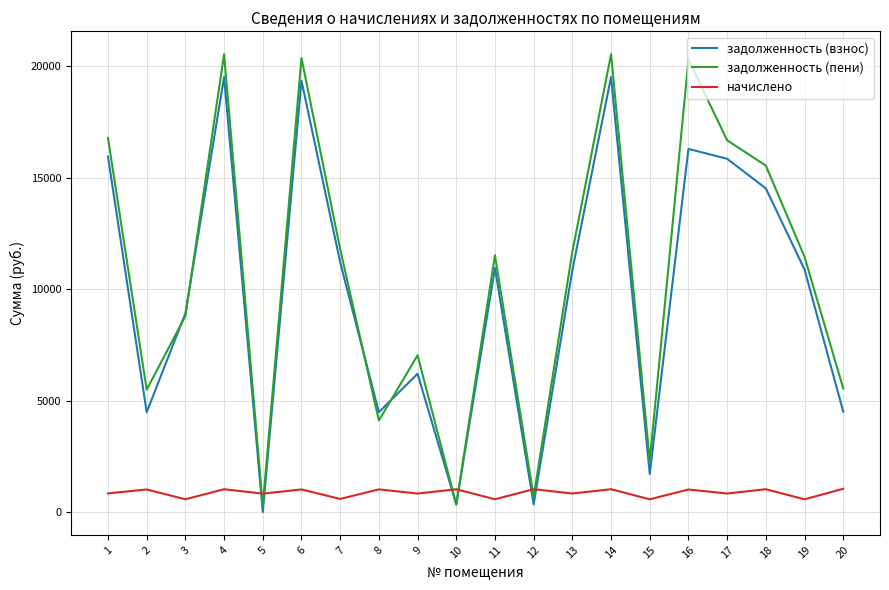

What is the approximate value of задолженность (взнос) at 3?

8914.6